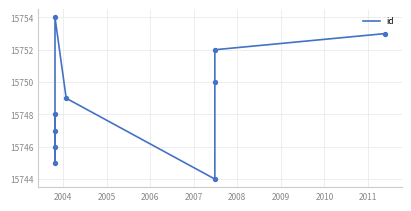

What is the ratio of the value at 2010 to the value at 2004?

1.0